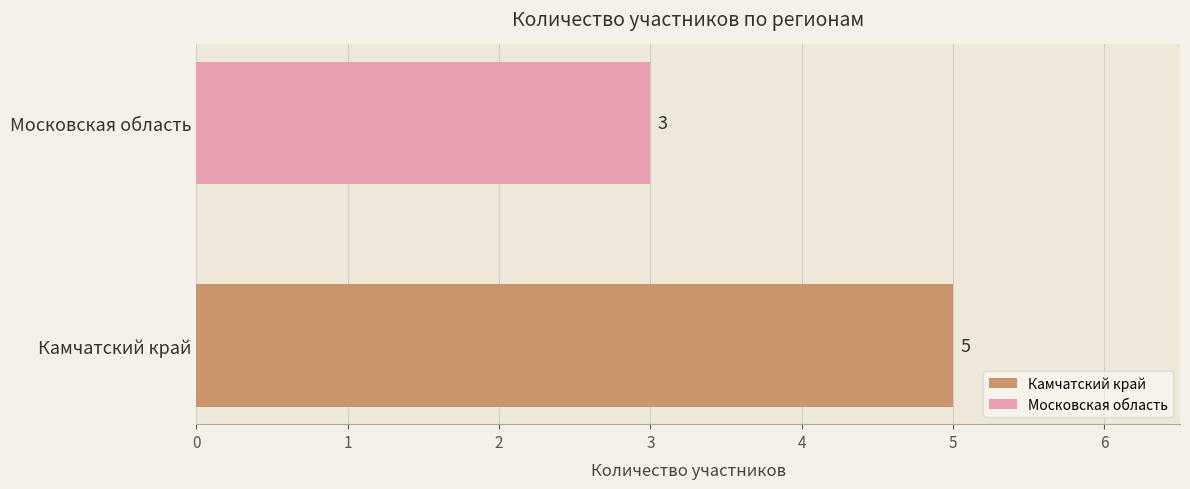

What is the greatest value displayed?

5